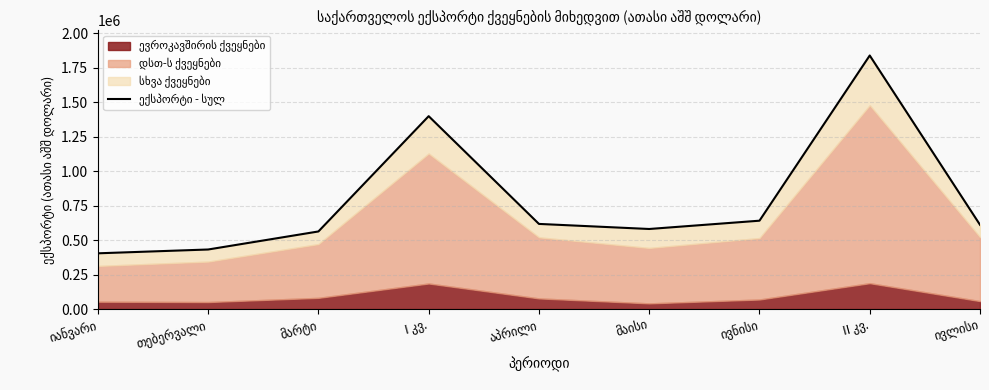

List the labels in order of value, smallest first.

იანვარი, თებერვალი, მარტი, მაისი, ივლისი, აპრილი, ივნისი, I კვ., II კვ.